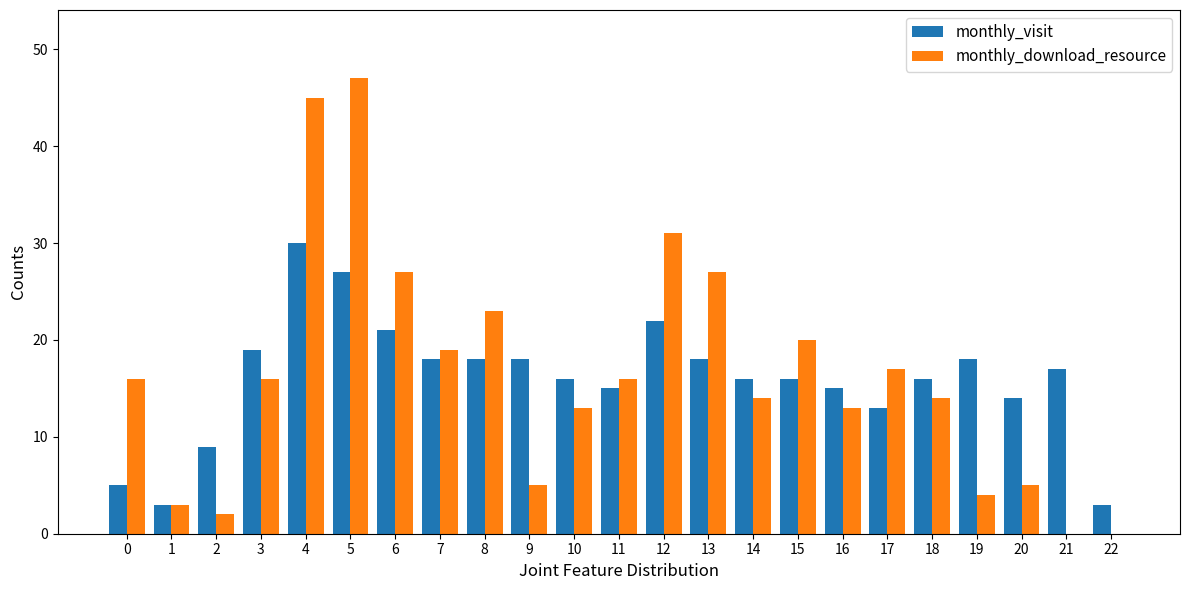

Reading left to right, what are all the values shown in this chart?

monthly_visit: 5	3	9	19	30	27	21	18	18	18	16	15	22	18	16	16	15	13	16	18	14	17	3
monthly_download_resource: 16	3	2	16	45	47	27	19	23	5	13	16	31	27	14	20	13	17	14	4	5	0	0